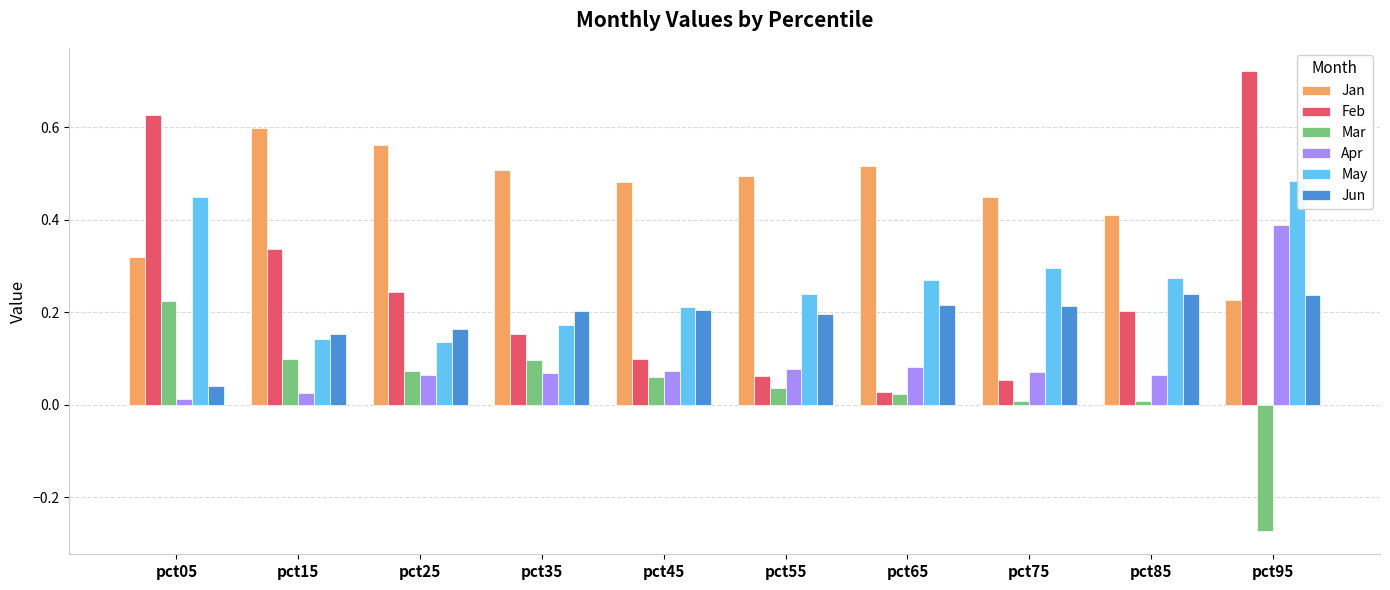

At which label is Feb closest to 0?

pct65